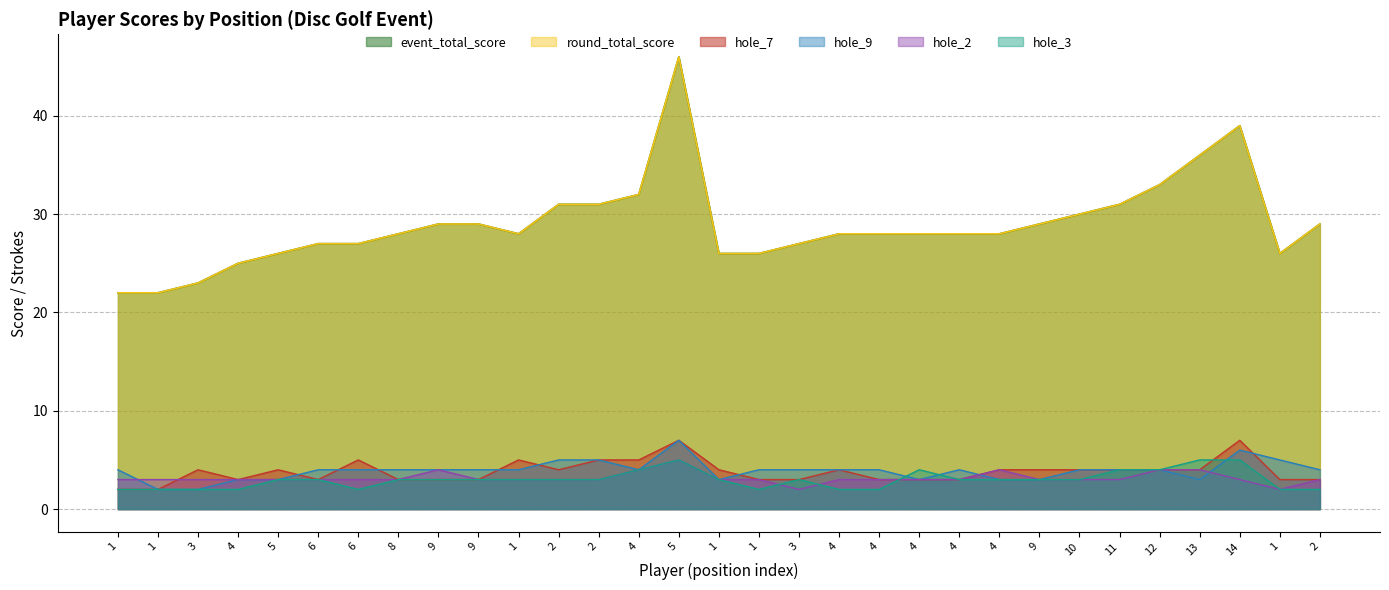

True or false: hole_7 has a value of 8 at 1.

False